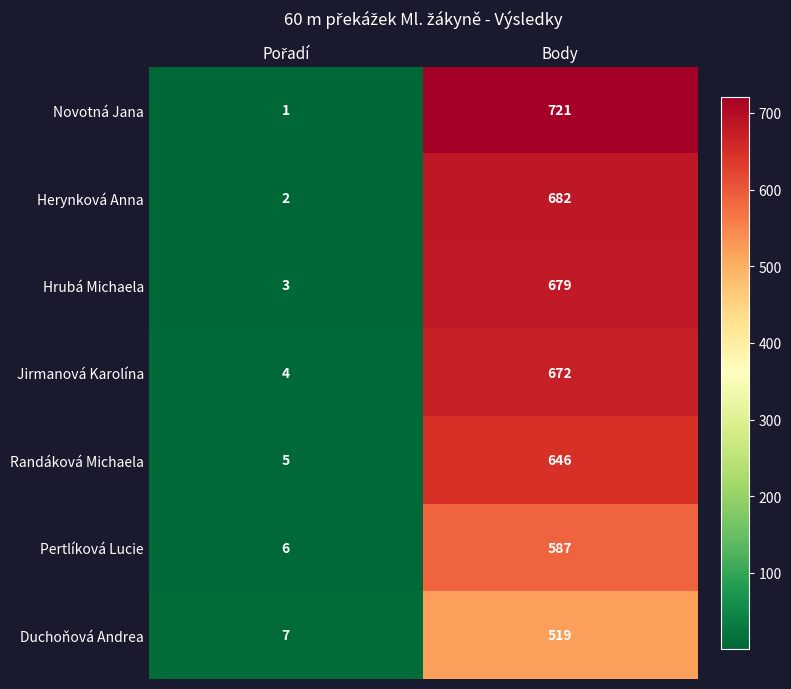

At which category is the sum across all series the highest?

Body